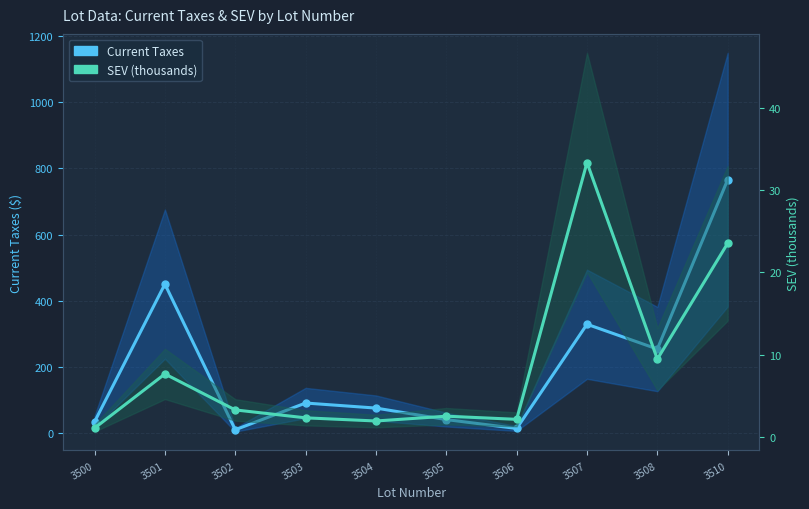

Rank the series by their average value, from highest to lowest.

Current Taxes, SEV (thousands)